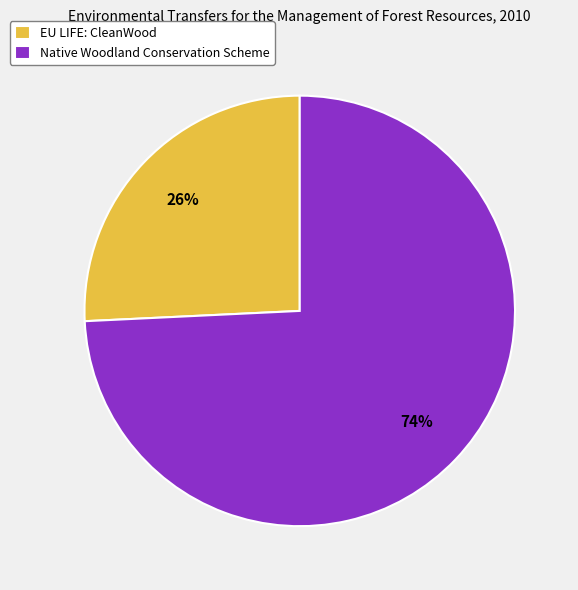

Which has a higher value, EU LIFE: CleanWood or Native Woodland Conservation Scheme?

Native Woodland Conservation Scheme